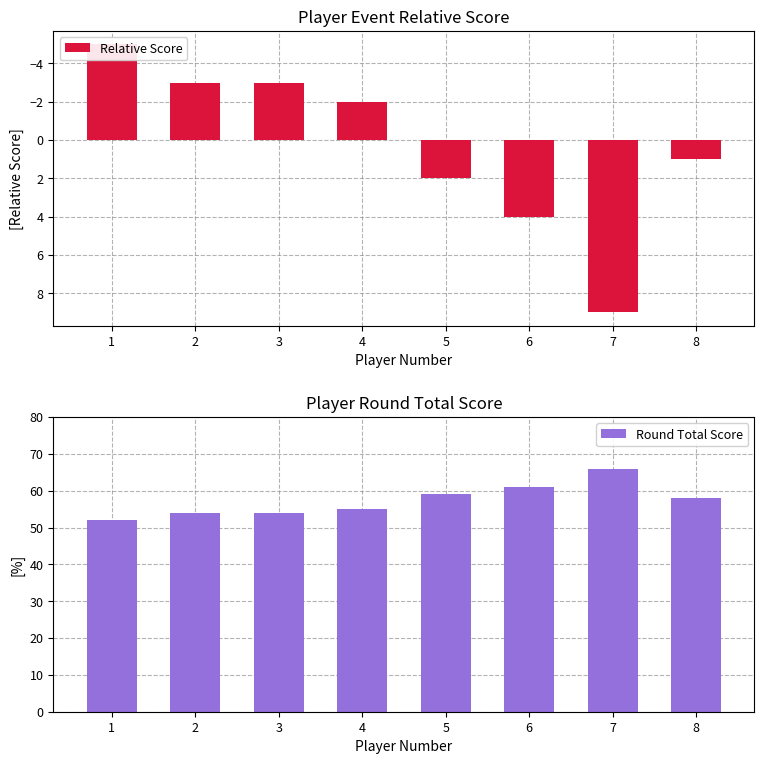

At which category is the sum across all series the highest?

7